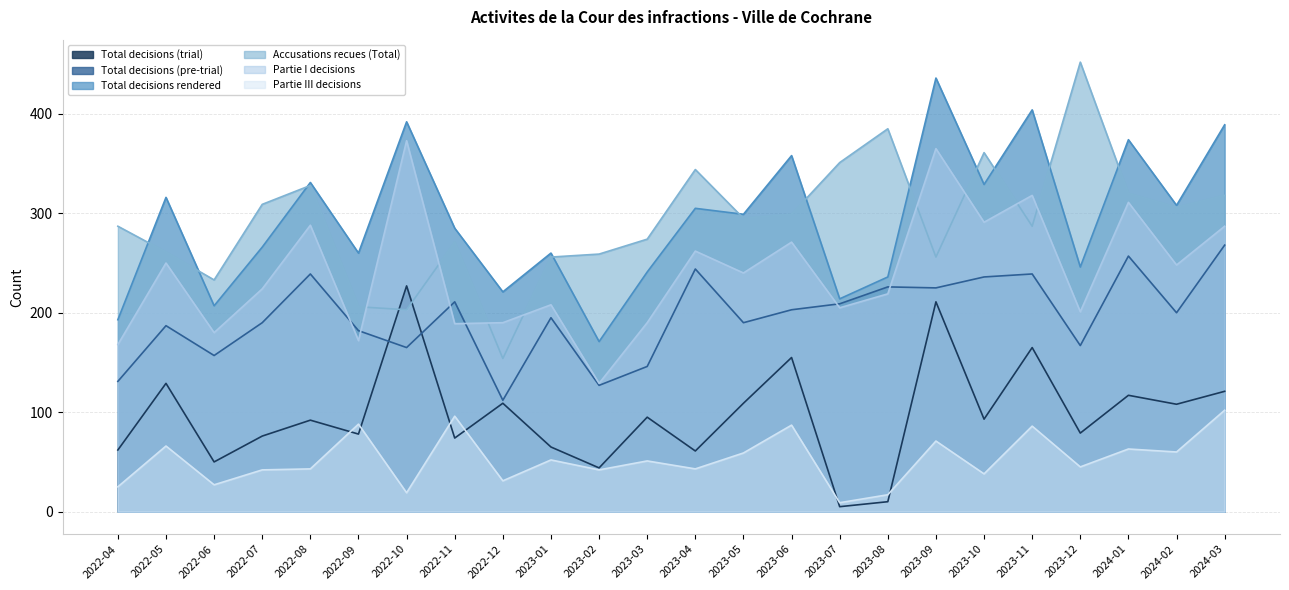

Where is the first local minimum for Total decisions rendered?

2022-06